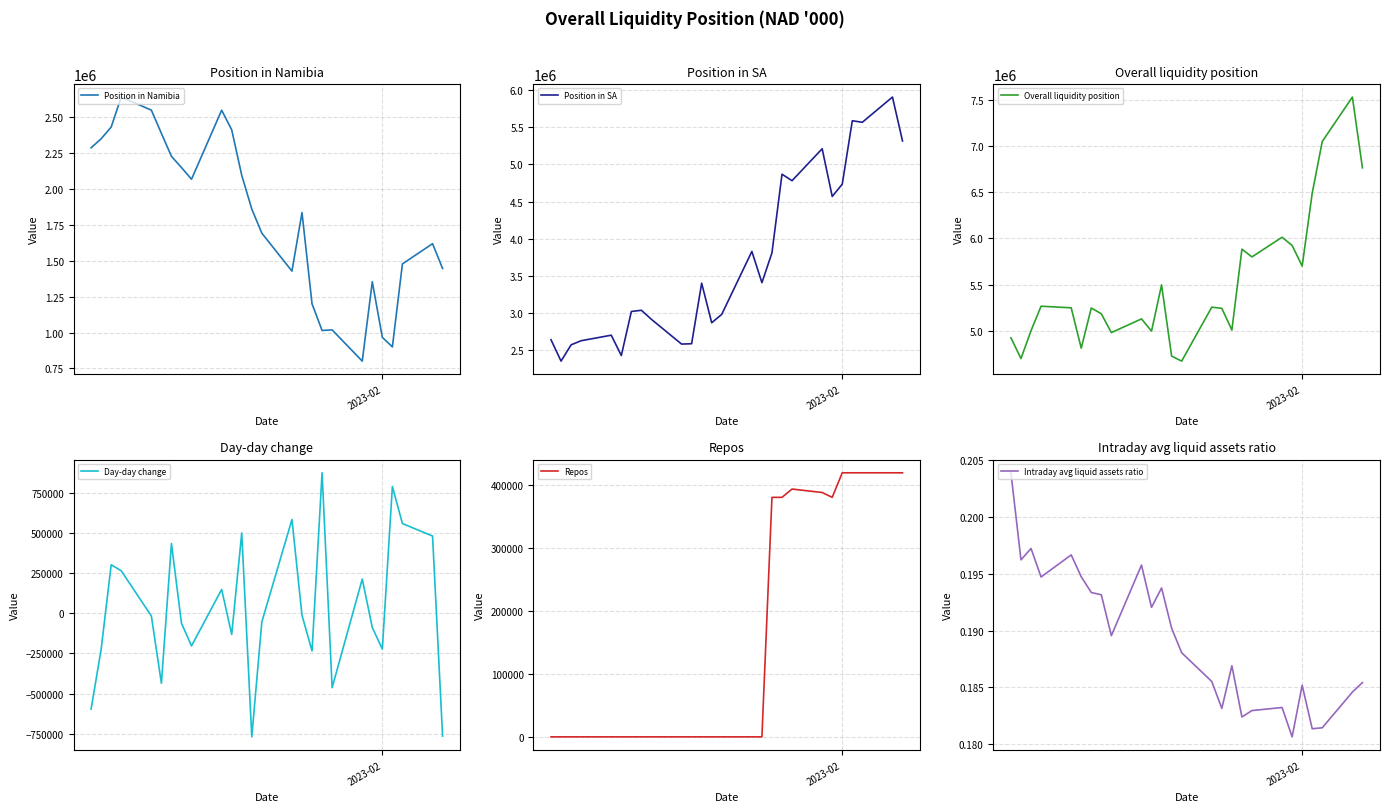

What position from the right is 2023-02?

5